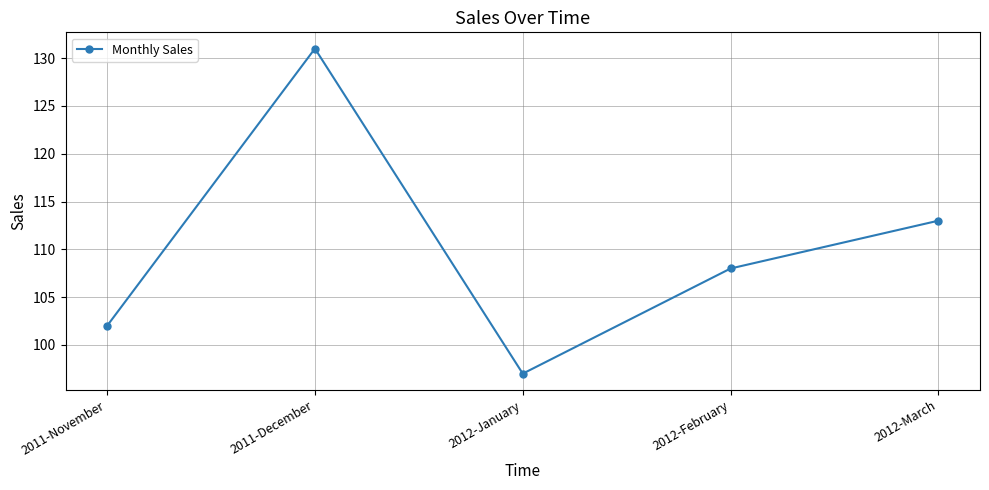

Where is the data nearest to the value 114?

2012-March